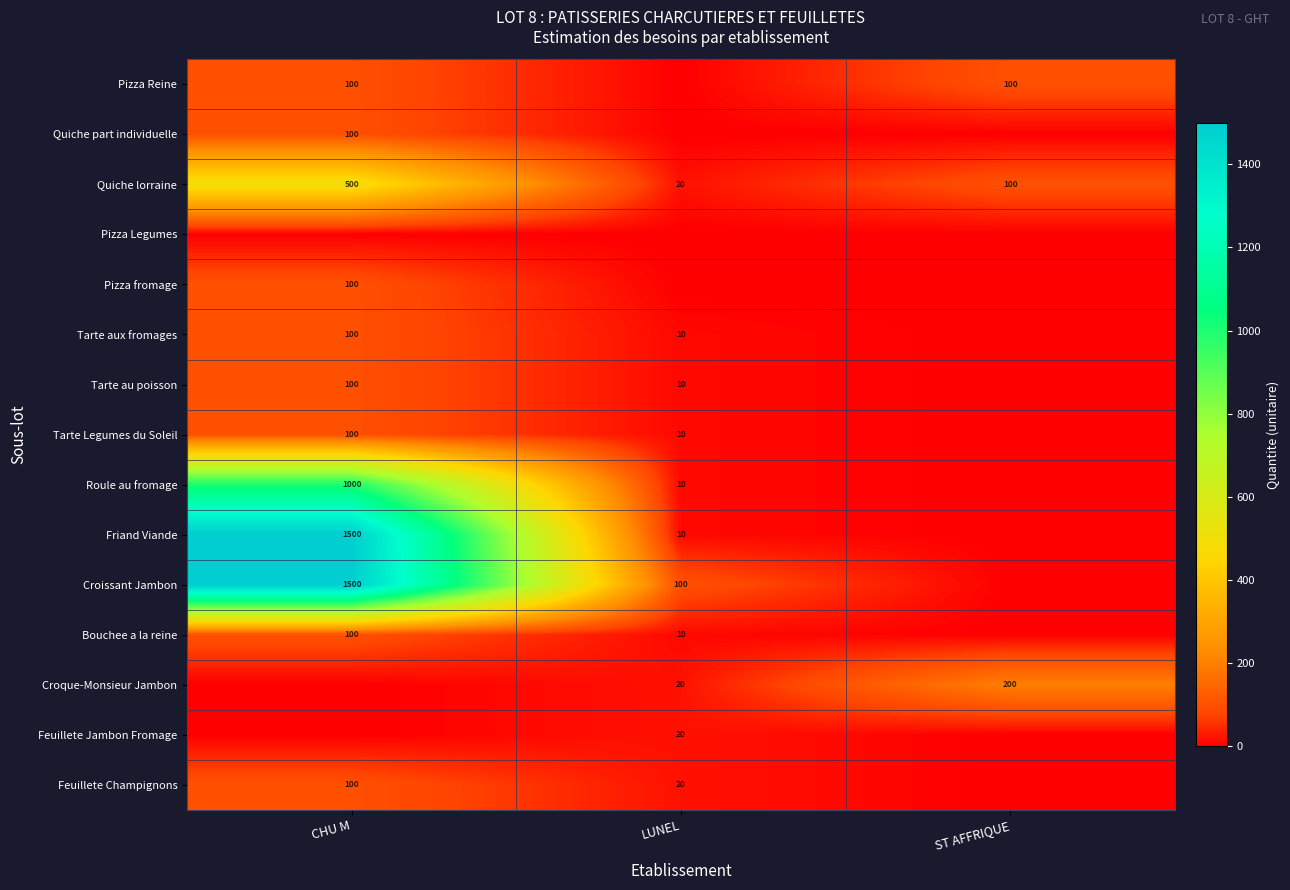

What is the greatest value displayed?

1500